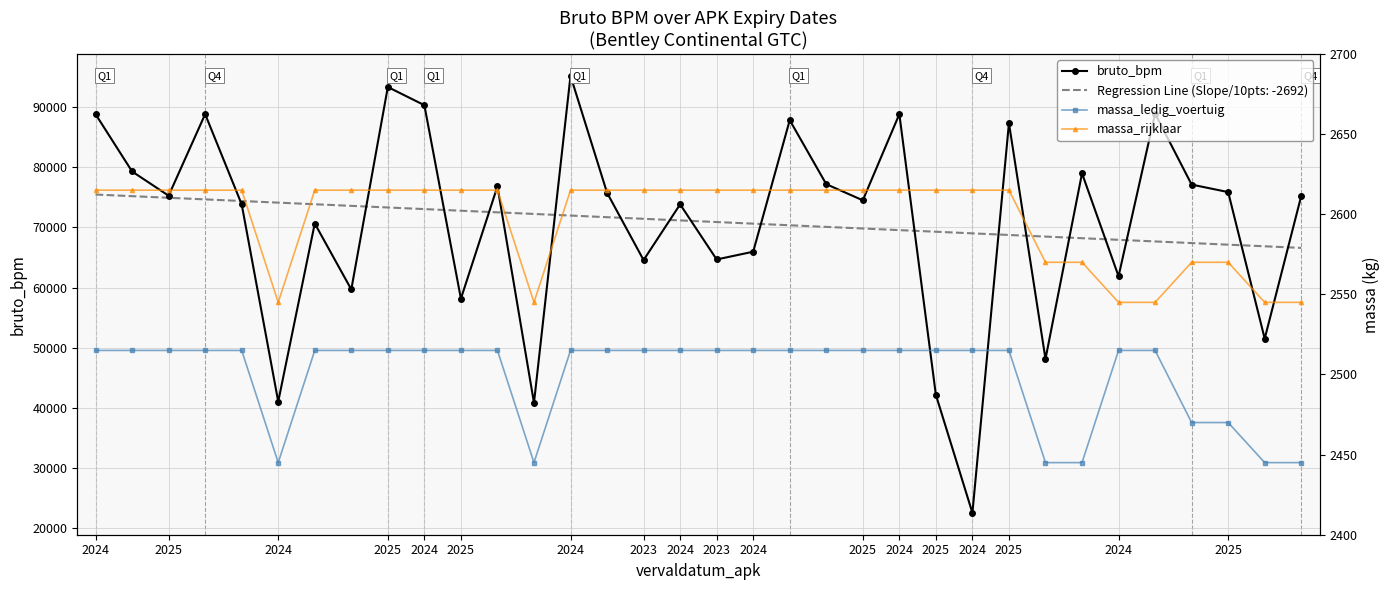

At how many categories does at least one series exceed 80918?

9